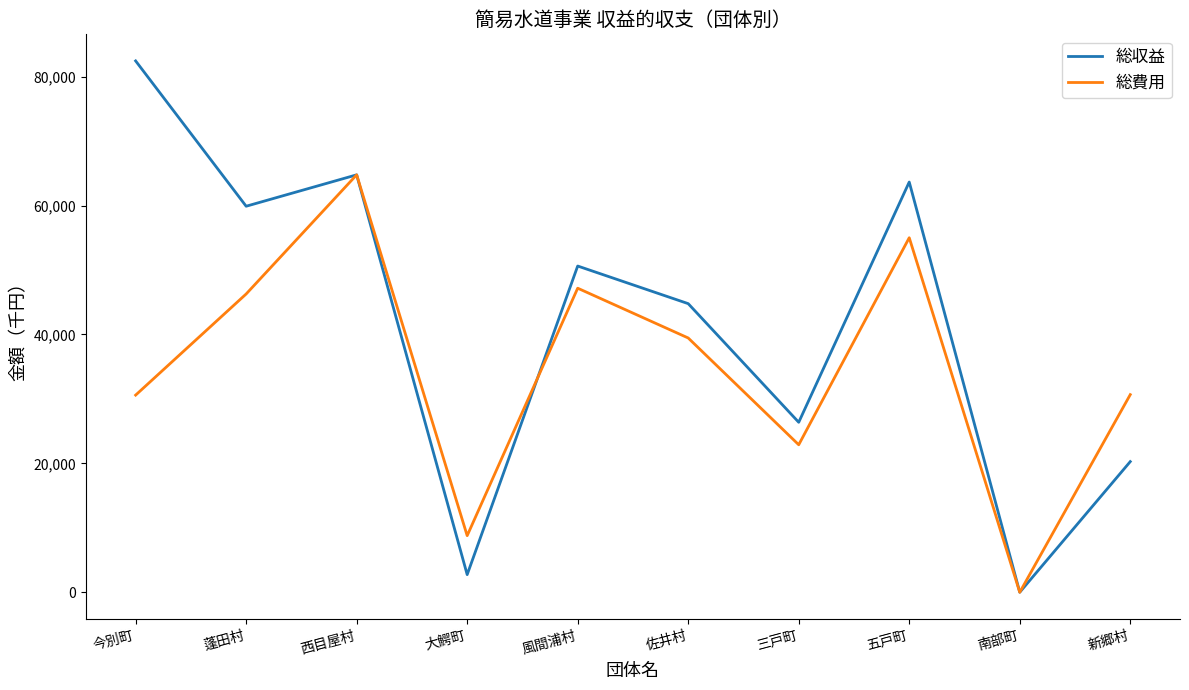

True or false: 総費用 has a value of 55001 at 五戸町.

True